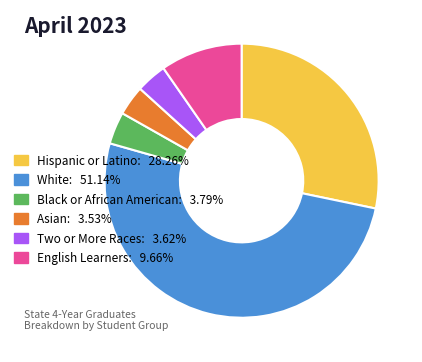

True or false: Two or More Races accounts for 14% of the total.

False